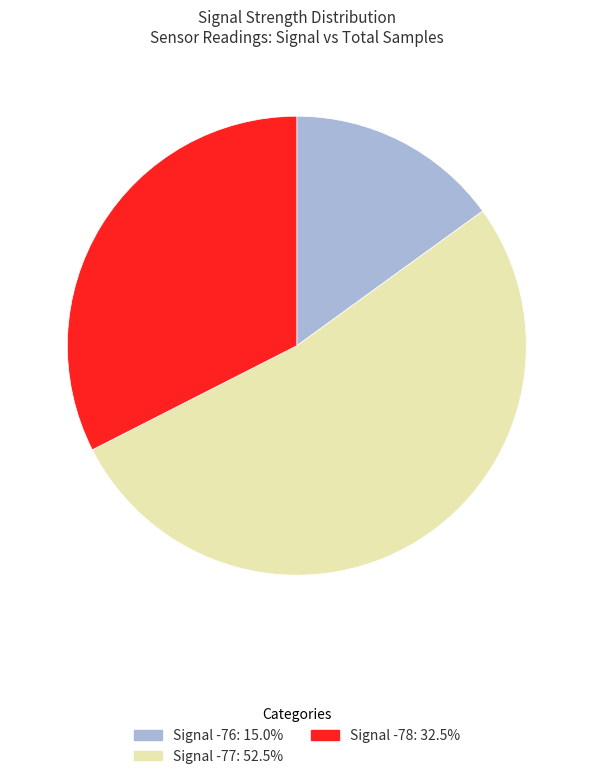

Is there a majority slice in this chart?

Yes